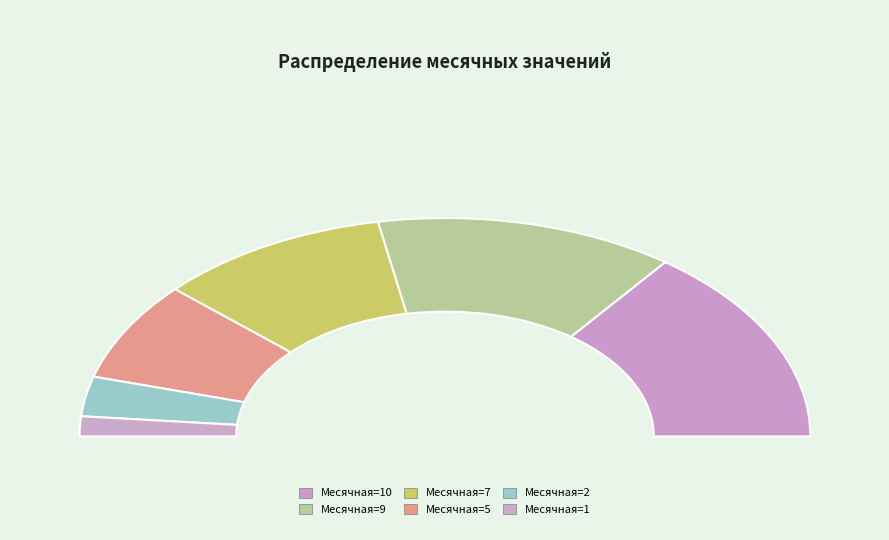

What is the smallest slice in the pie chart?

Месячная=1